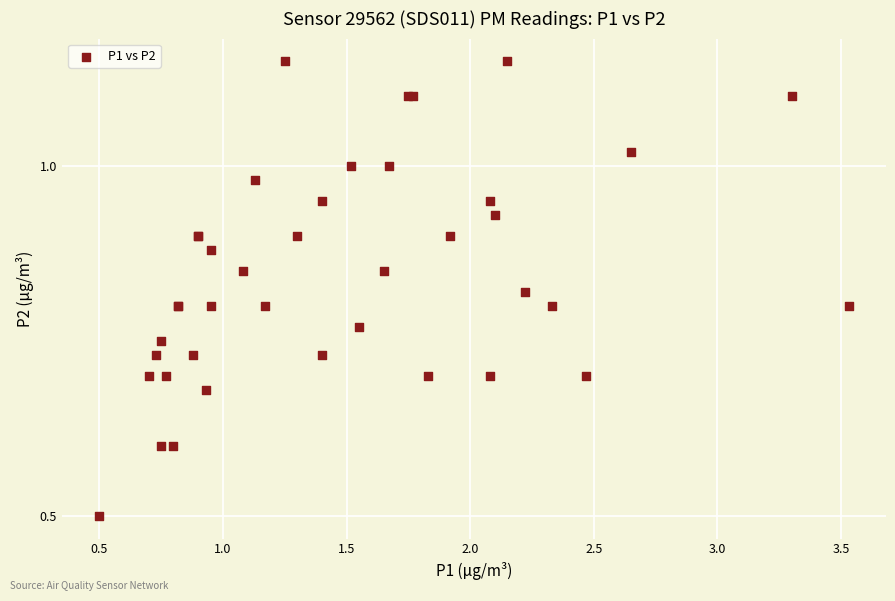

What Y value in the scatter plot is closest to 0?

0.5